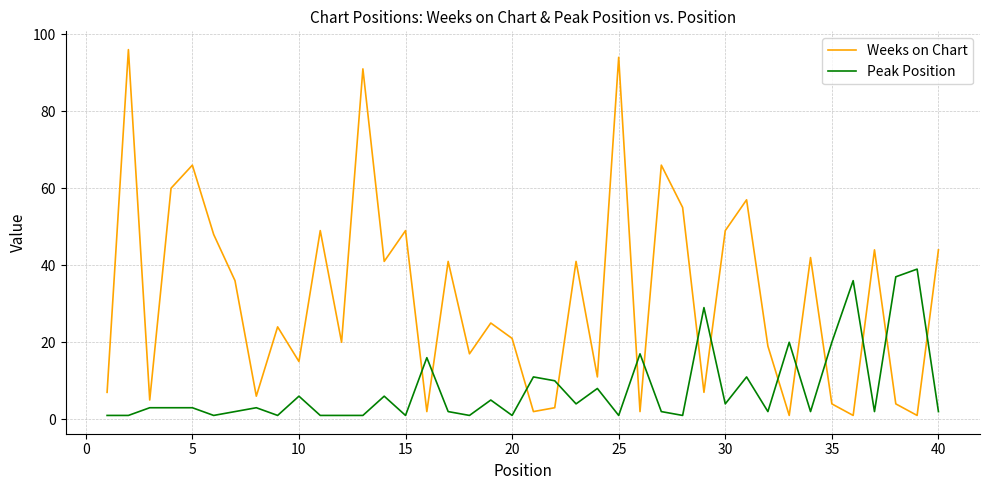

Which series has the largest total across all categories?

Weeks on Chart